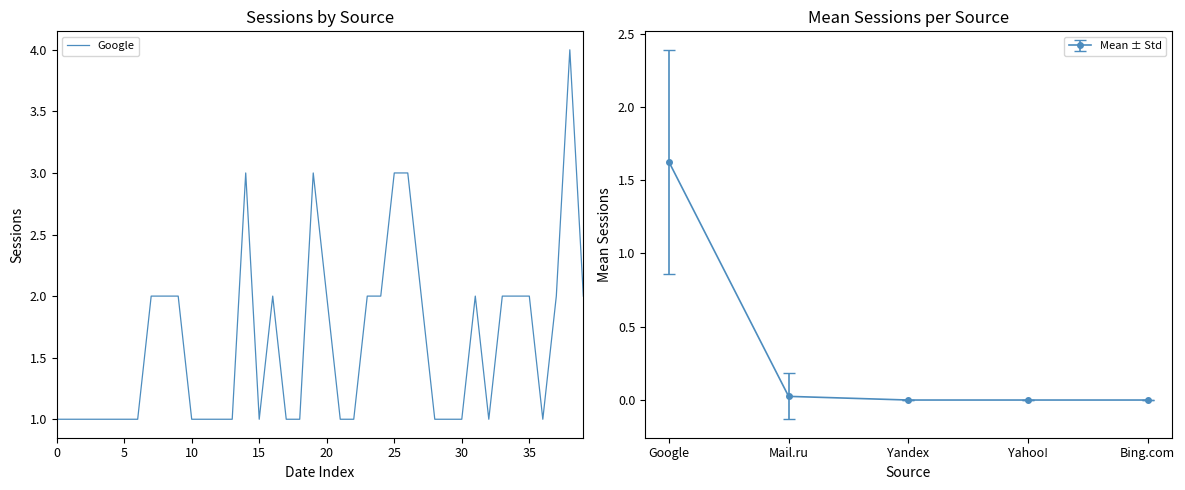

Reading left to right, extract all data points from this chart.

1	1	1	1	1	1	1	2	2	2	1	1	1	1	3	1	2	1	1	3	2	1	1	2	2	3	3	2	1	1	1	2	1	2	2	2	1	2	4	2